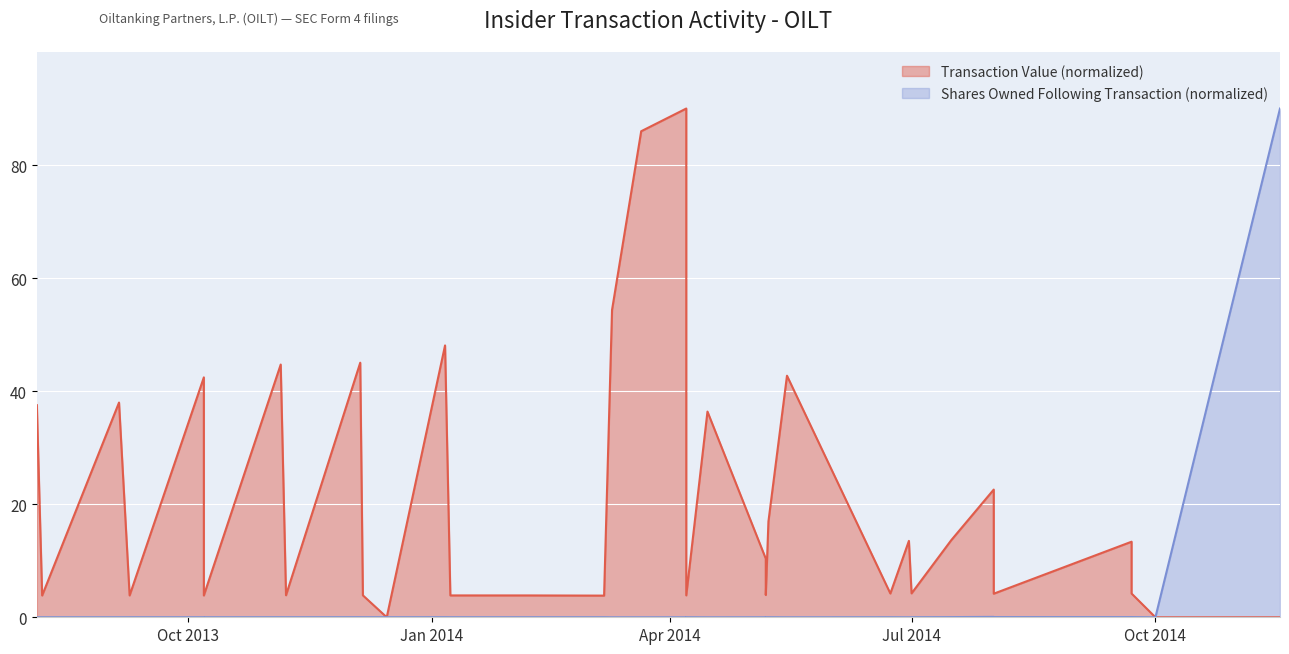

Which series changed the most between 2014-06-23 and 2014-08-01?

Transaction Value